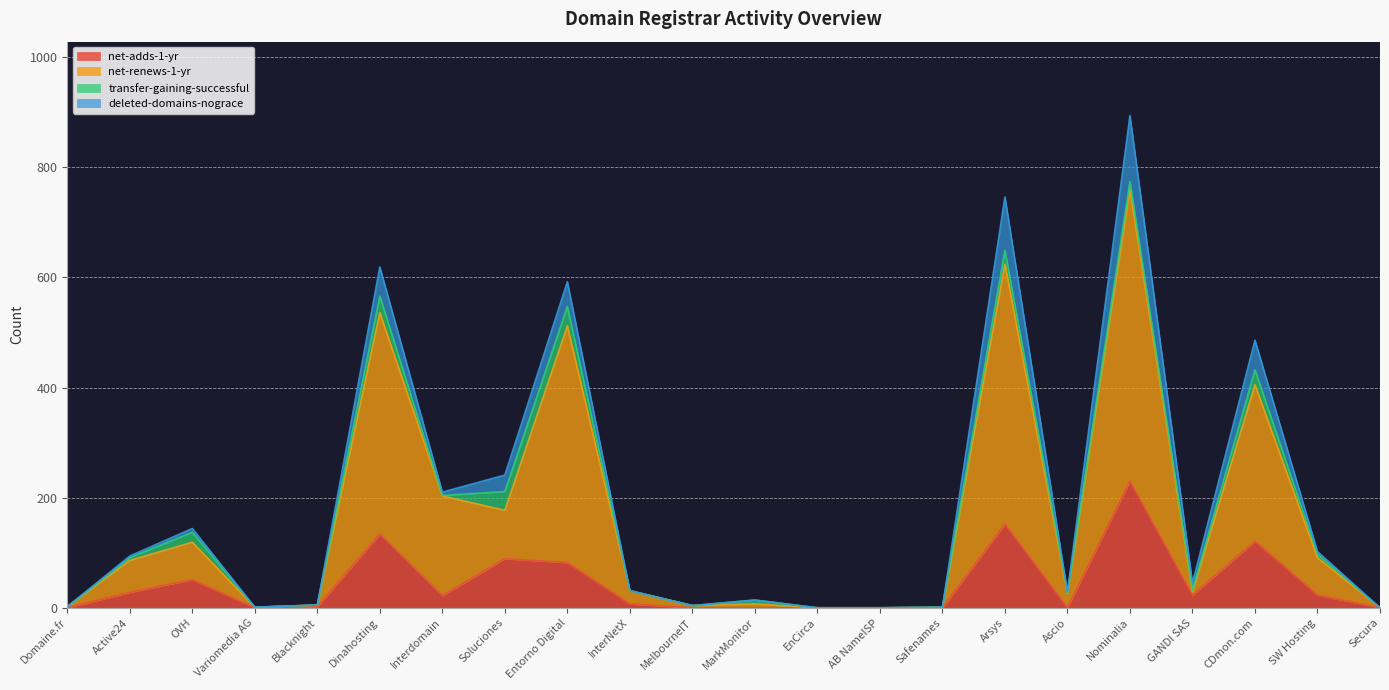

At which category is the sum across all series the highest?

Nominalia